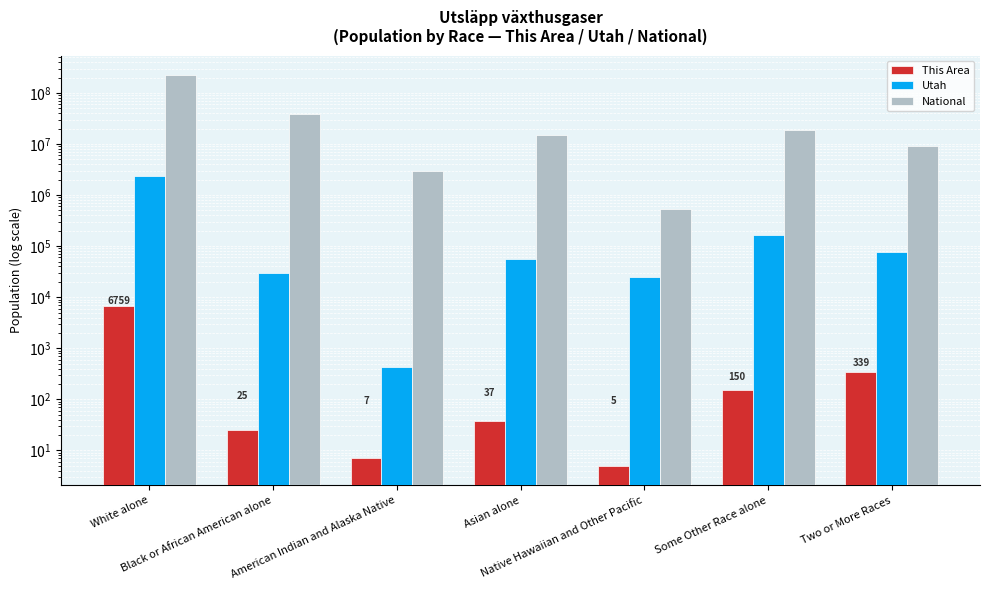

What is the difference between the second highest and second lowest values in the This Area series?

332